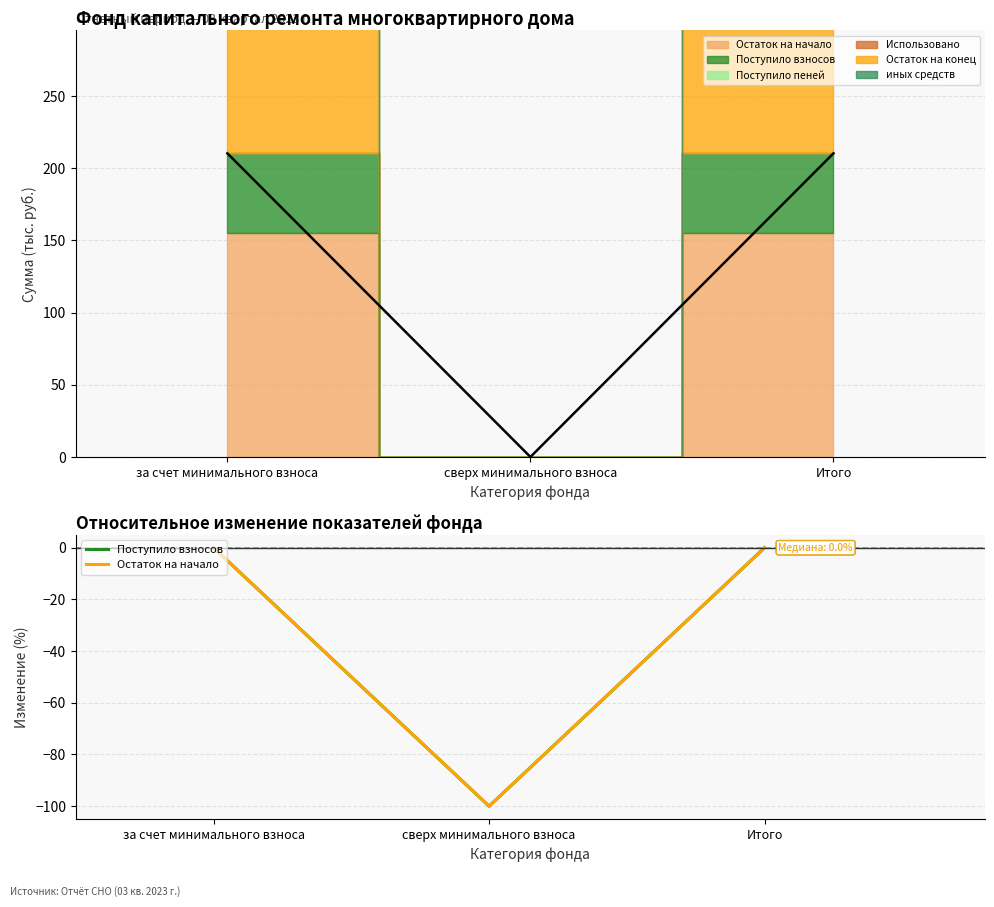

At which category does the chart reach its minimum across all series?

сверх минимального взноса